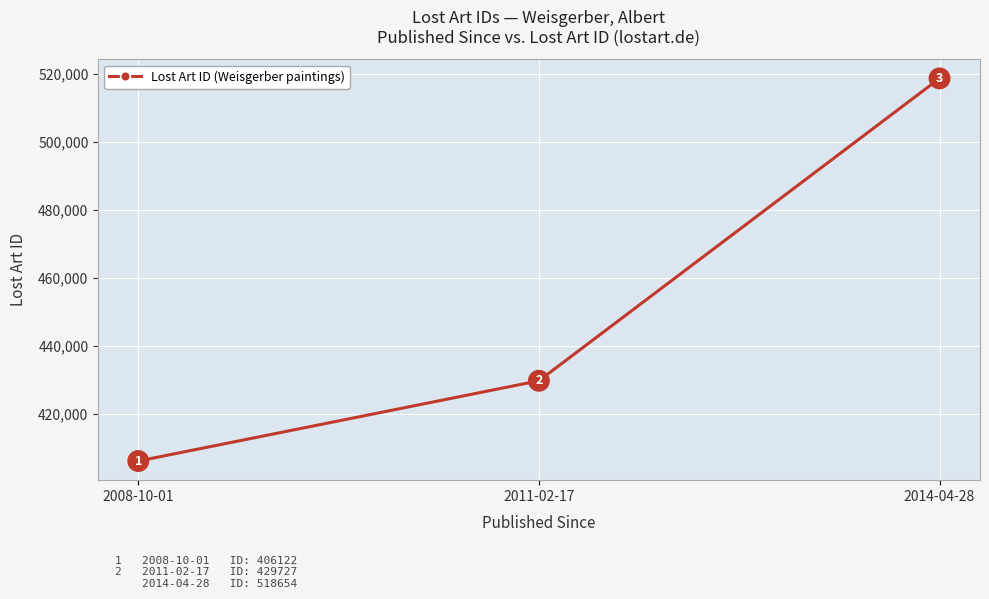

How many lines are shown in the chart?

1